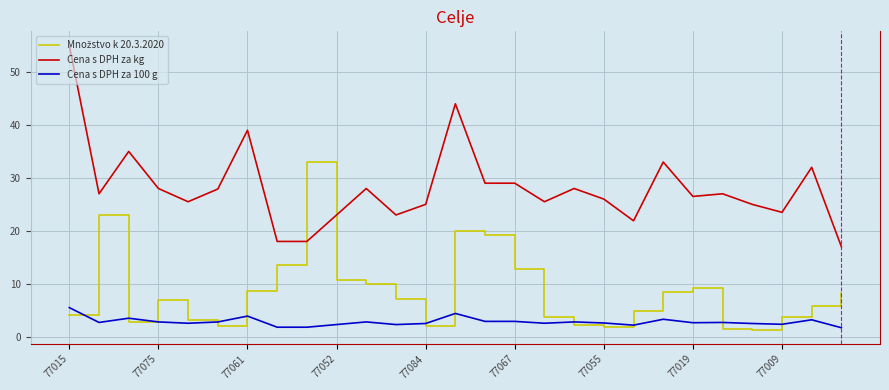

Which series has the widest spread of values?

Cena s DPH za kg